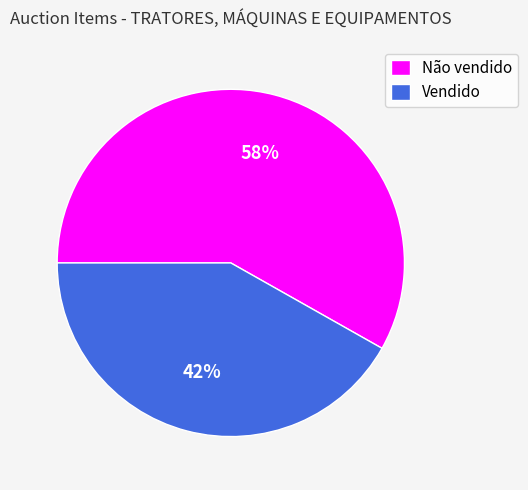

How many segments does this pie chart have?

2